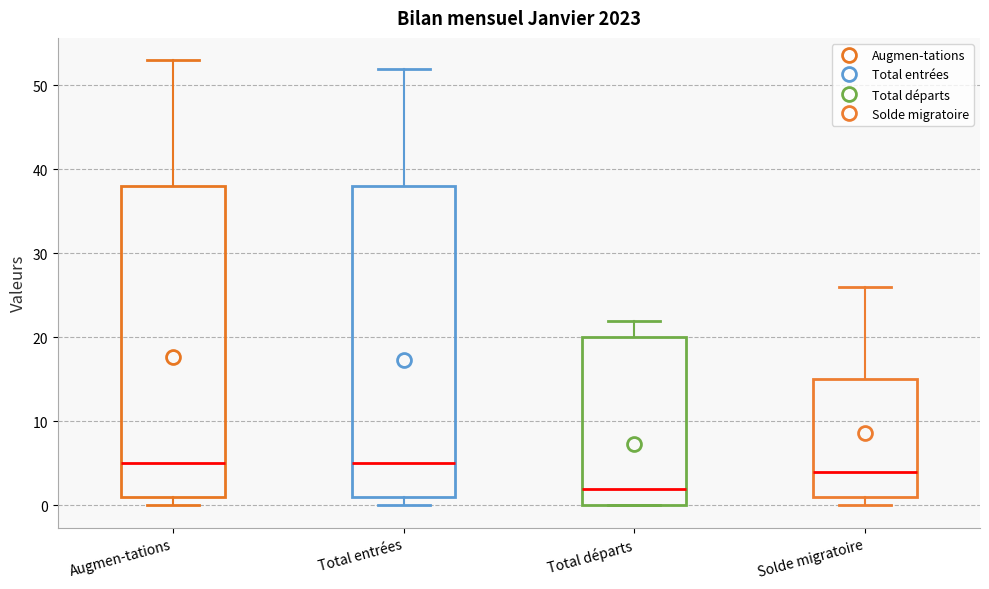

Reading left to right, transcribe this box plot: for each box, give where its median line is, the range the box spans, and where its two whiskers end, as read against the y-axis. The values are not printed on the chart, so give them approximately, as read against the axis.

Augmen-tations: median 5, box 1 to 38, whiskers 0 to 53
Total entrées: median 5, box 1 to 38, whiskers 0 to 52
Total départs: median 2, box 0 to 20, whiskers 0 to 22
Solde migratoire: median 4, box 1 to 15, whiskers 0 to 26